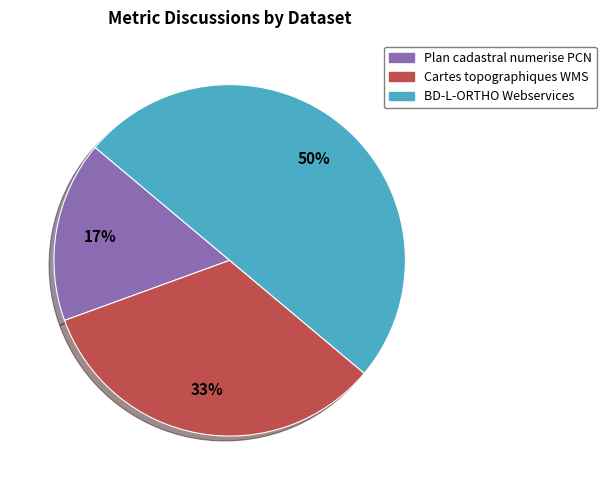

To the nearest percent, what is the difference between the BD-L-ORTHO Webservices and Plan cadastral numerise PCN slice percentages?

33%